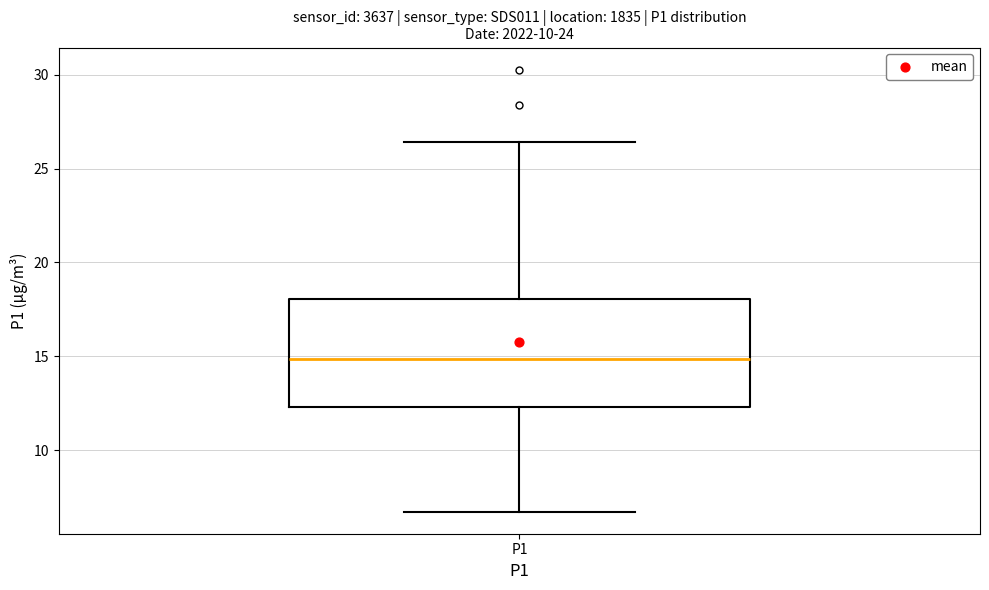

Read this box plot against the y-axis: the position of the median line, the range covered by the box, and the ends of both whiskers. The values are not printed on the chart, so give them approximately, as read against the axis.

median 15.0, box 12.5 to 18.0, whiskers 6.5 to 26.5